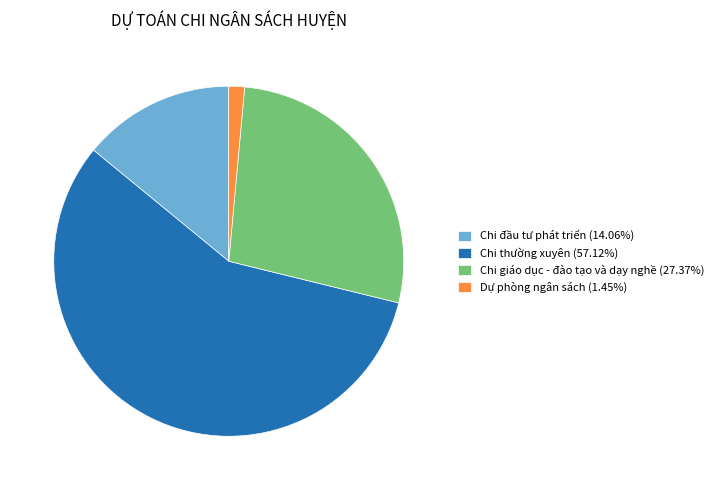

Approximately how many times larger is the value at Chi thường xuyên (57.12%) compared to Chi giáo dục - đào tạo và dạy nghề (27.37%)?

2.1